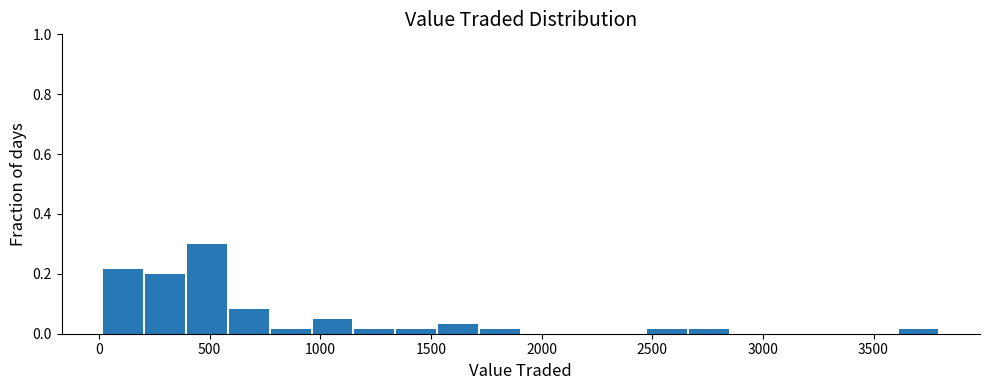

Read against the x-axis, roughly where is the centre of the tallest bar?

500